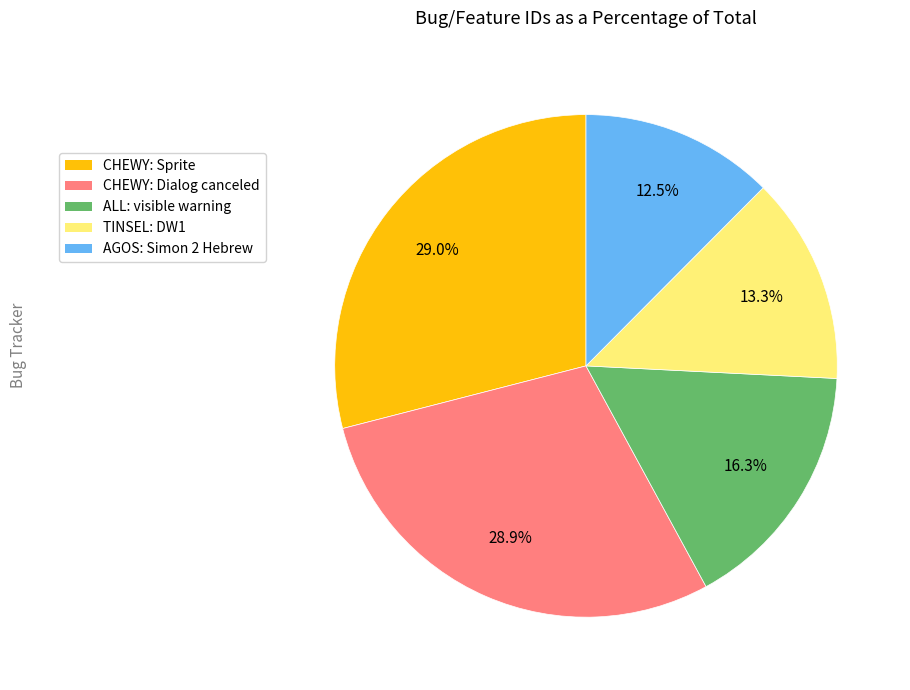

Is there any slice that represents more than half of the pie?

No